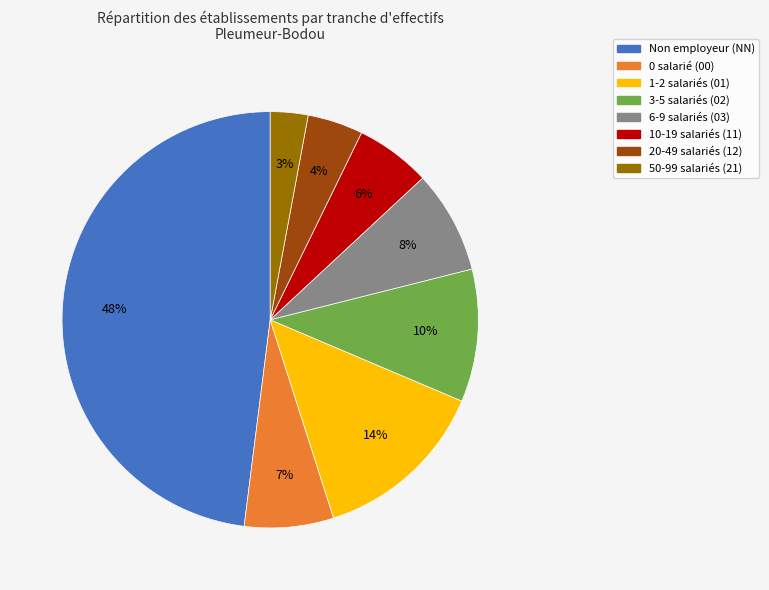

To the nearest percent, what is the difference between the largest and smallest slice percentages?

45%